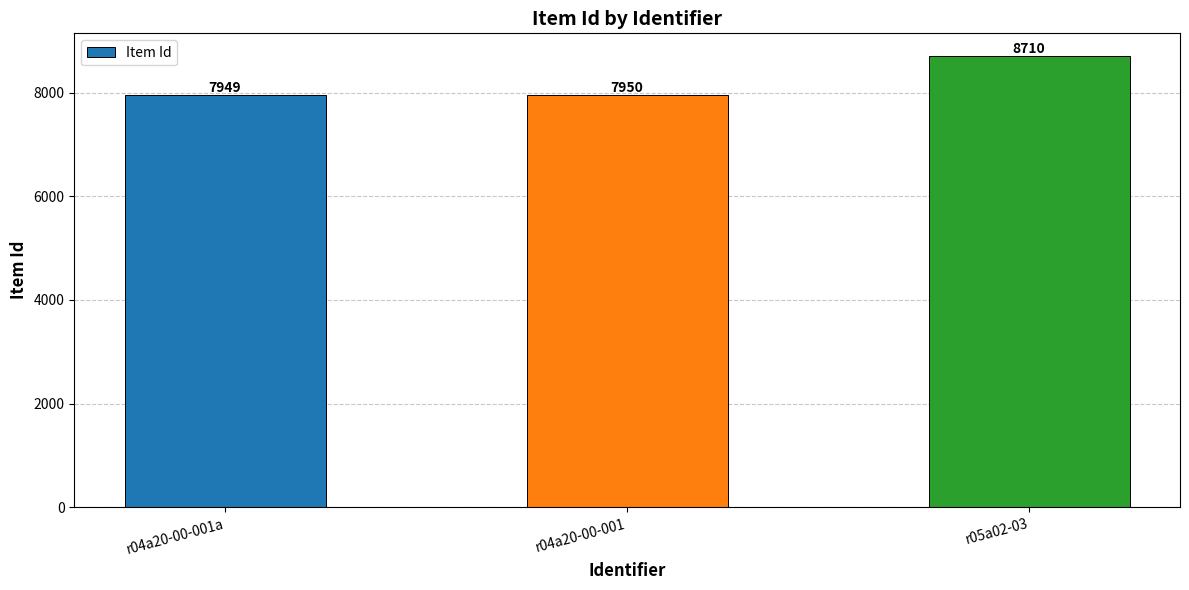

At which label is the value closest to 8329?

r04a20-00-001